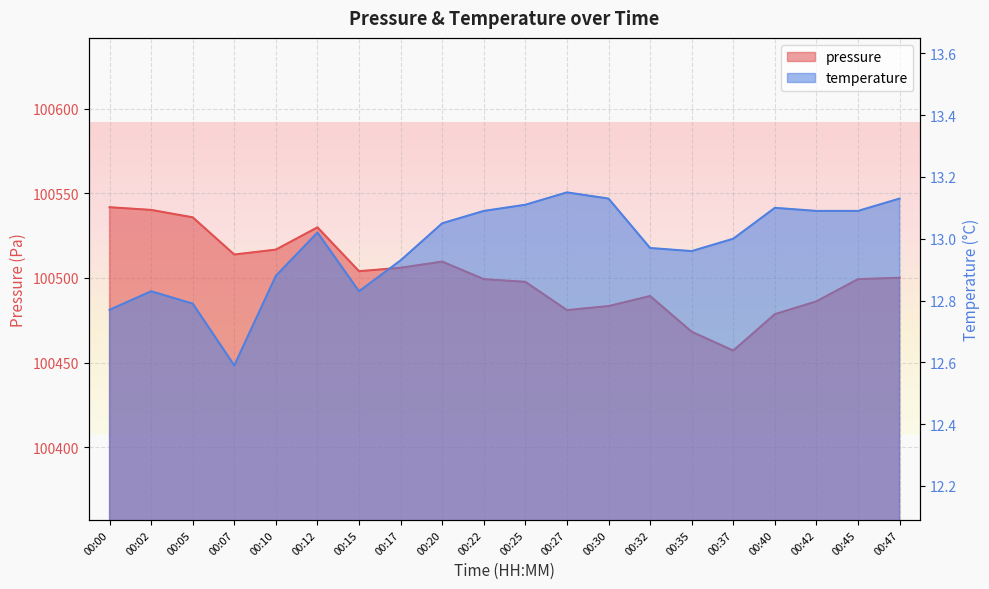

True or false: pressure has more than 1 interior local peaks.

True